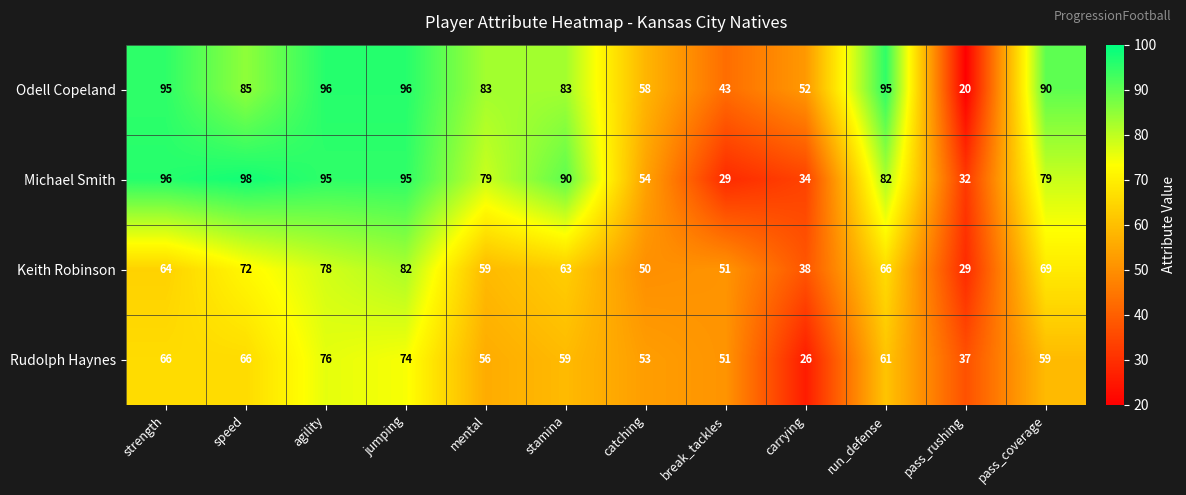

Is it true that Keith Robinson equals 20 at pass_coverage?

False